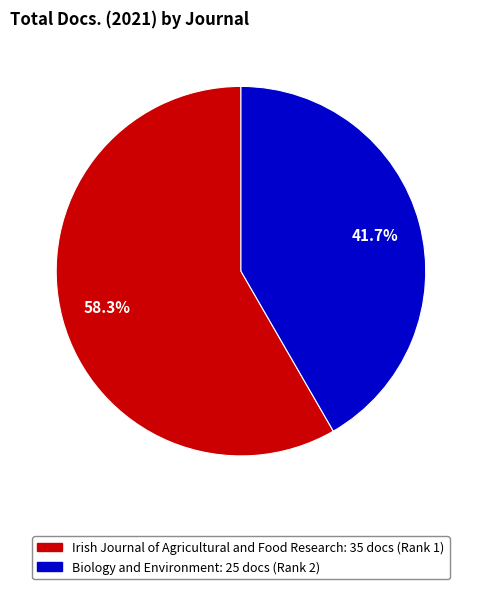

Is there any slice that represents more than half of the pie?

Yes